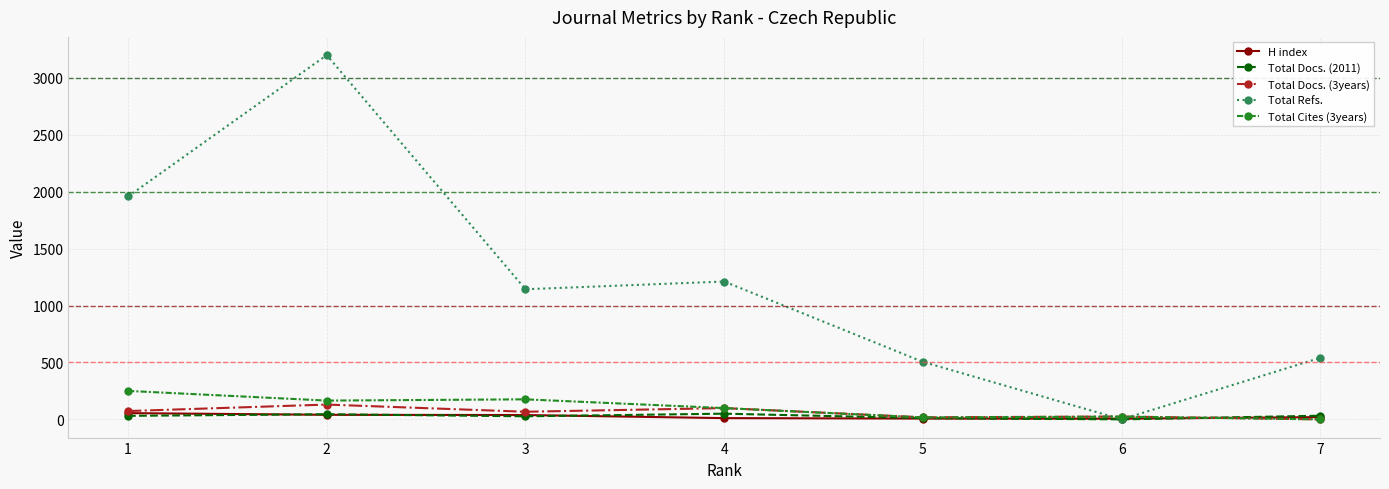

At how many categories does at least one series exceed 2722?

1